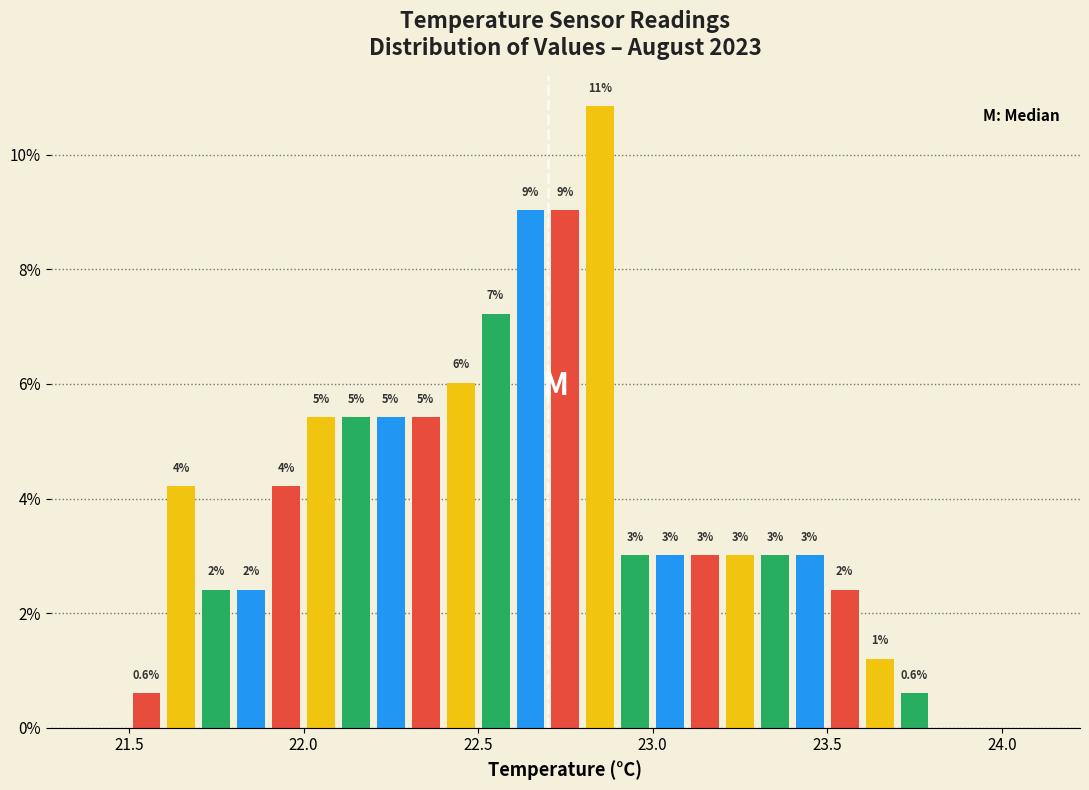

Read against the x-axis, roughly where is the centre of the tallest bar?

22.85